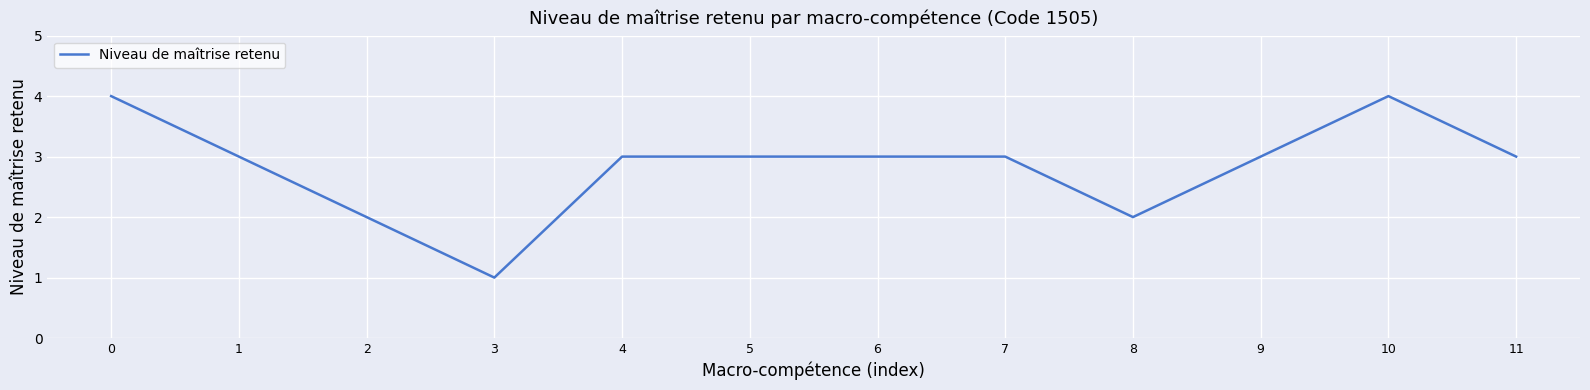

What is the change in value from 0 to 7?

-1